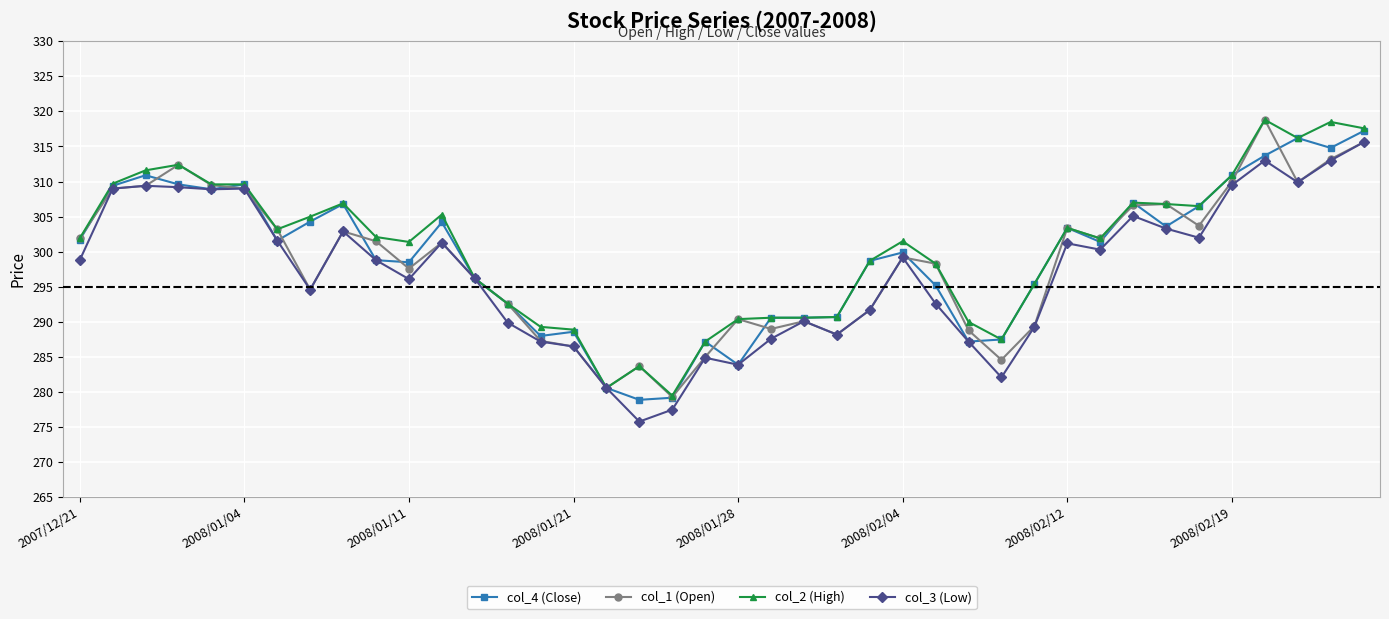

What is the value of the col_1 (Open) point at the 22nd from the left?

289.0